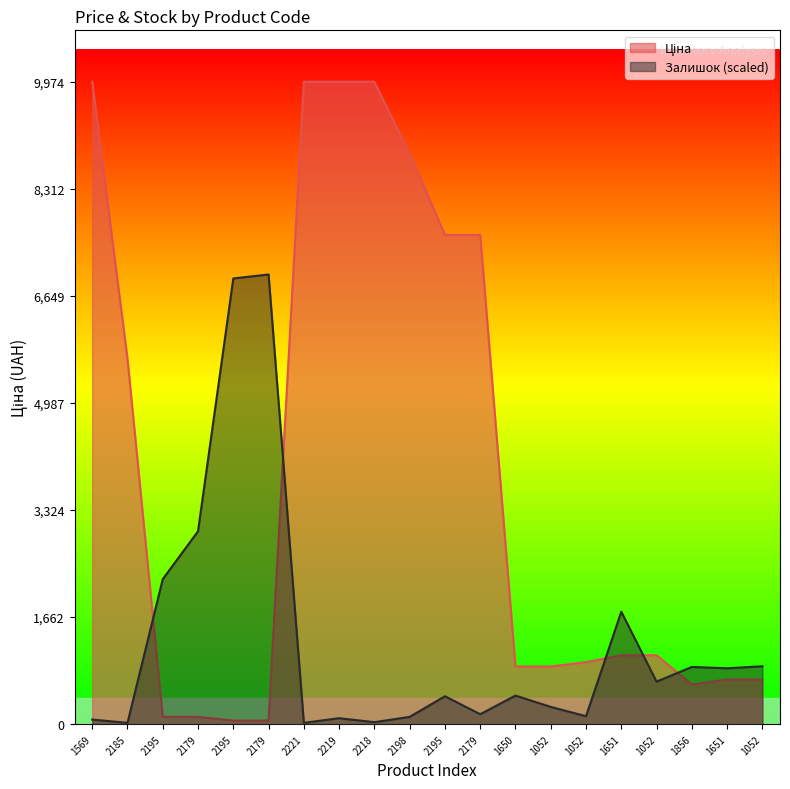

Does the chart display data point markers on the line(s)?

No